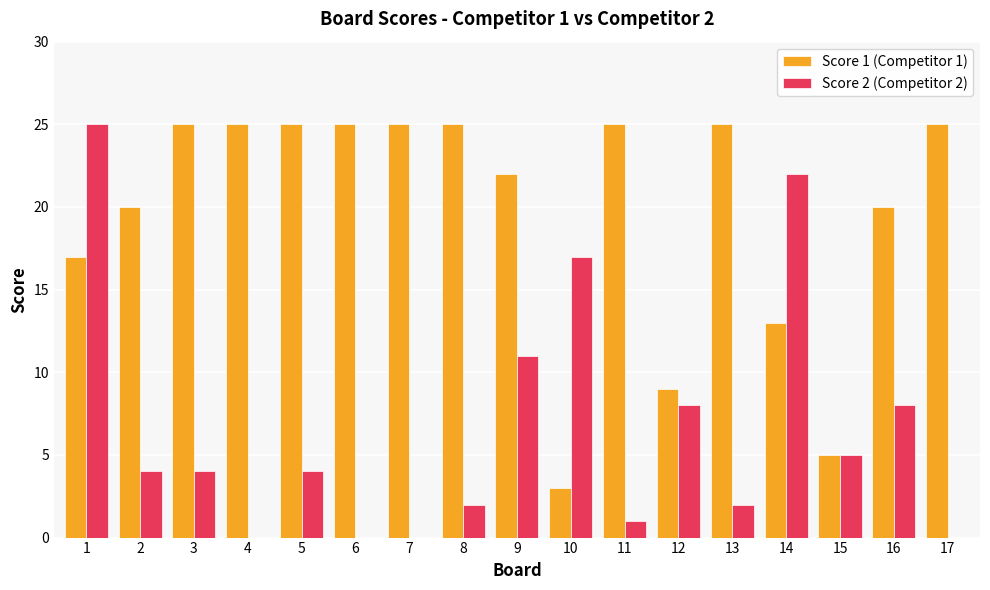

Is it true that Score 1 (Competitor 1) equals 20 at 2?

True